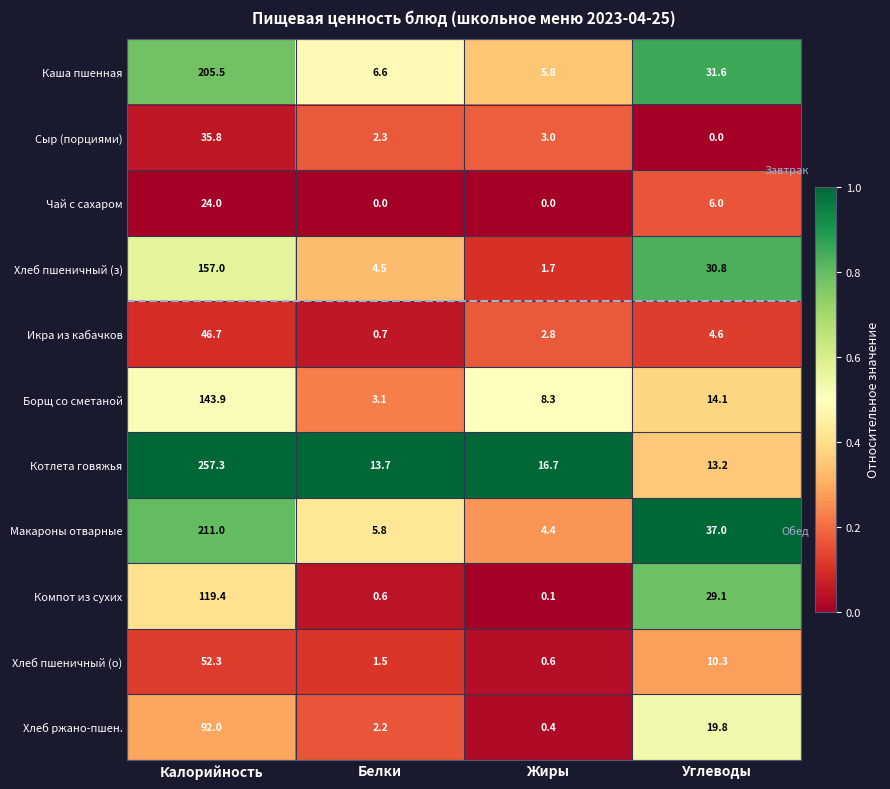

Rank the series by their maximum value, from lowest to highest.

Чай с сахаром, Сыр (порциями), Икра из кабачков, Хлеб пшеничный (о), Хлеб ржано-пшен., Компот из сухих, Борщ со сметаной, Хлеб пшеничный (з), Каша пшенная, Макароны отварные, Котлета говяжья